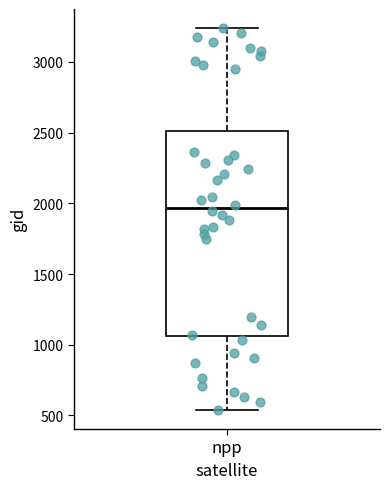

Where does the median line of the box for npp sit on the y-axis? The values are not printed on the chart, so give them approximately, as read against the axis.

1950